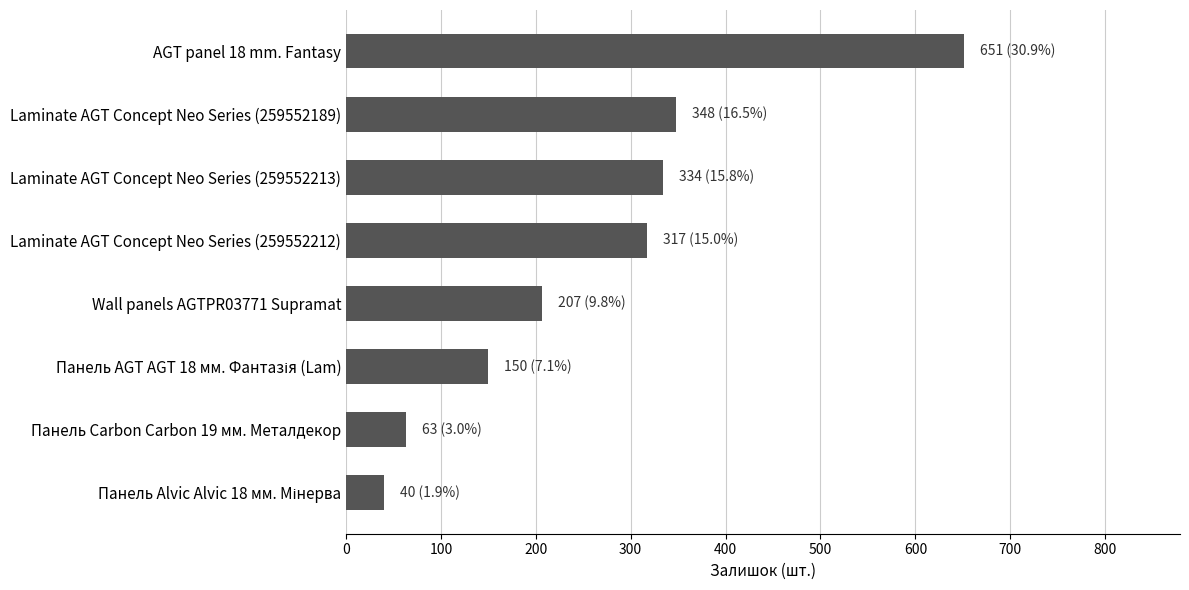

What is the ratio of the value at Laminate AGT Concept Neo Series (259552212) to the value at Laminate AGT Concept Neo Series (259552213)?

0.9